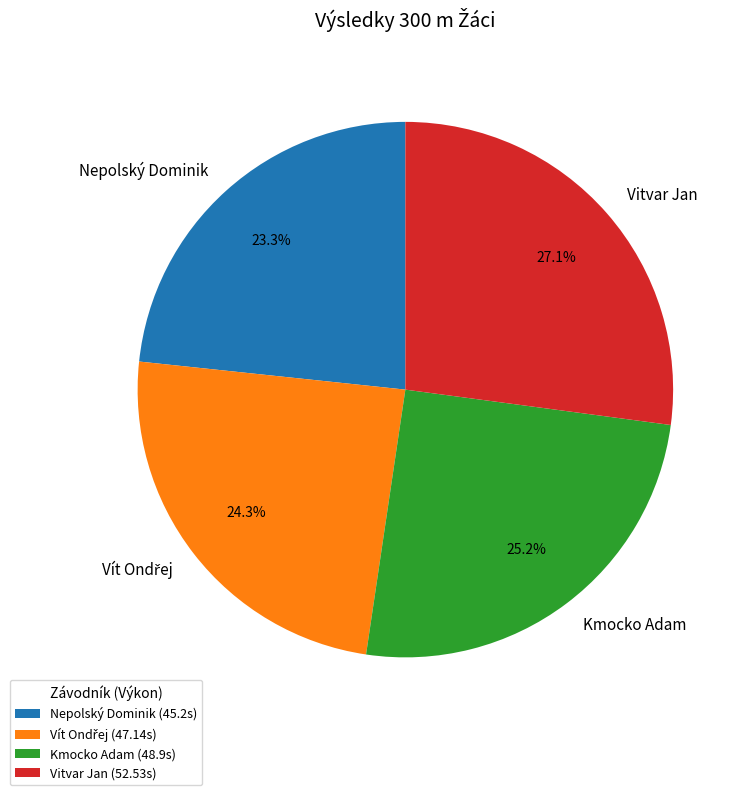

How much of the chart is everything except Kmocko Adam?

74.8%